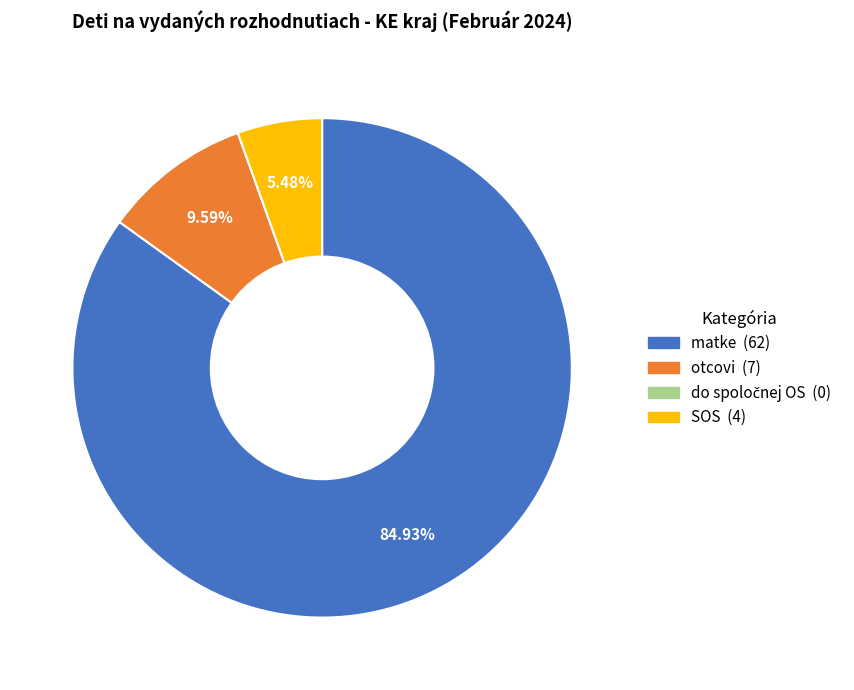

To the nearest percent, what is the average slice percentage?

25%